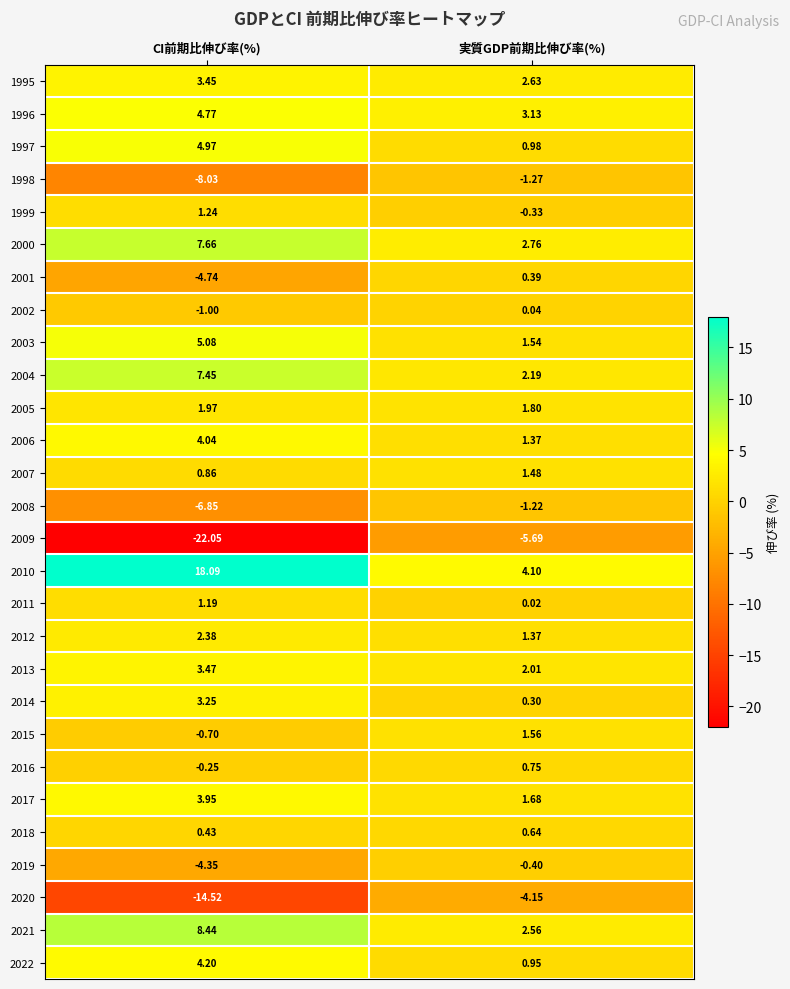

Is the value of 2016 at CI前期比伸び率(%) greater than the value of 2003 at CI前期比伸び率(%)?

No